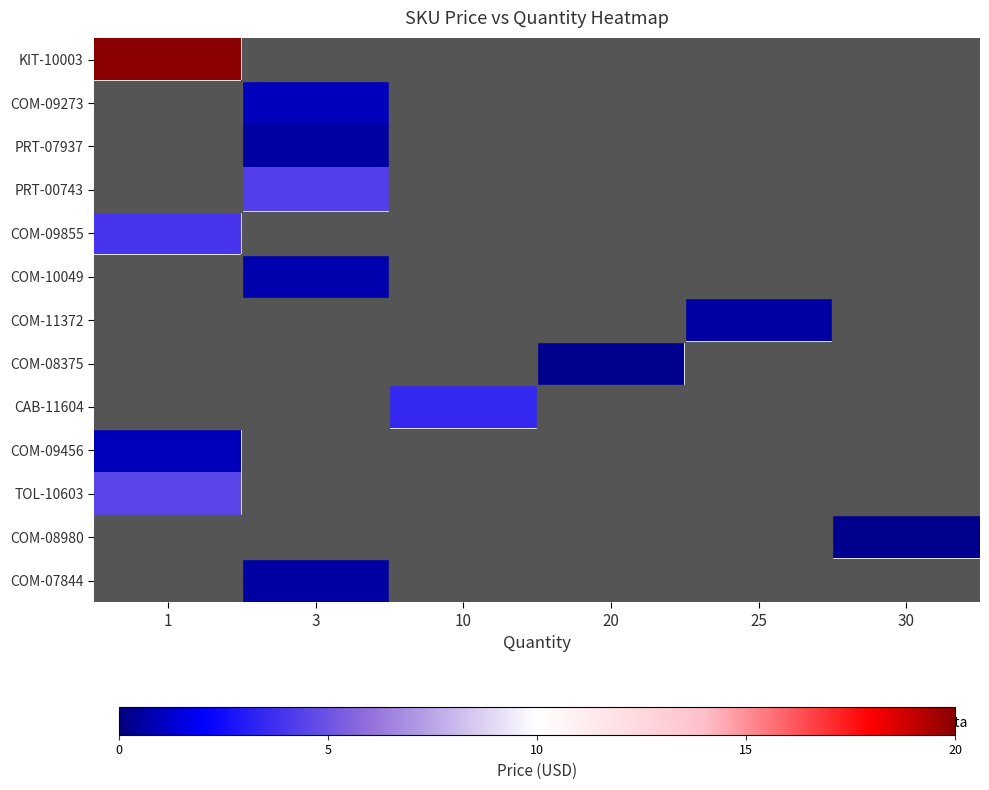

Which category has the lowest value across all series?

30